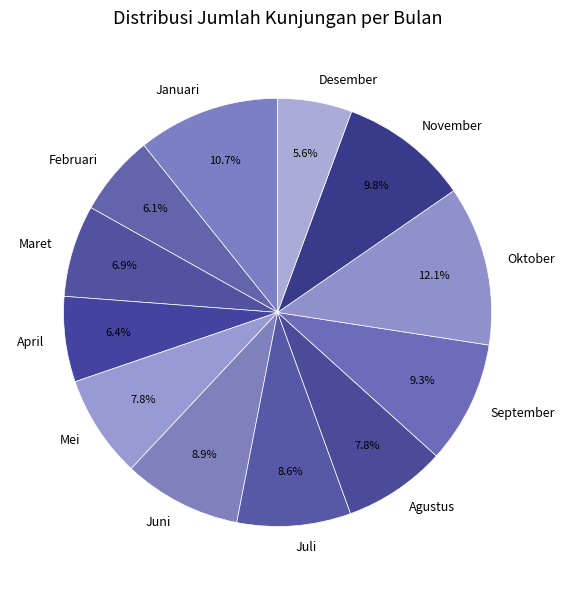

What is the ratio of the value at Januari to the value at Desember?

1.9